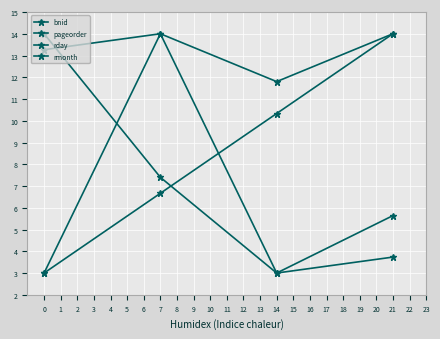

Reading right to left, list all the values displayed in this chart.

bnid: 14.0	10.3	6.7	3.0
pageorder: 3.7	3.0	14.0	13.3
rday: 5.6	3.0	7.4	14.0
rmonth: 14.0	11.8	14.0	3.0